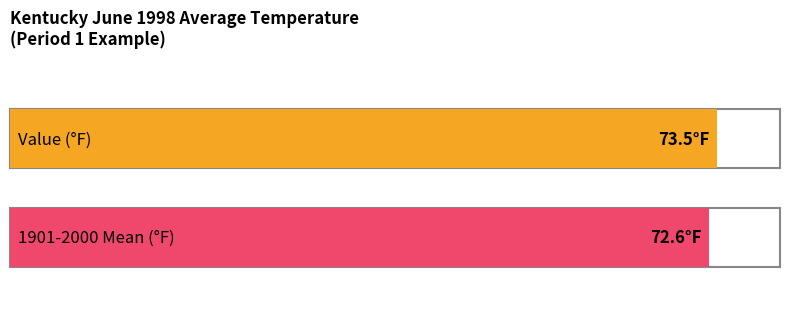

The value of Departure at 48 is -0.1. True or false?

False